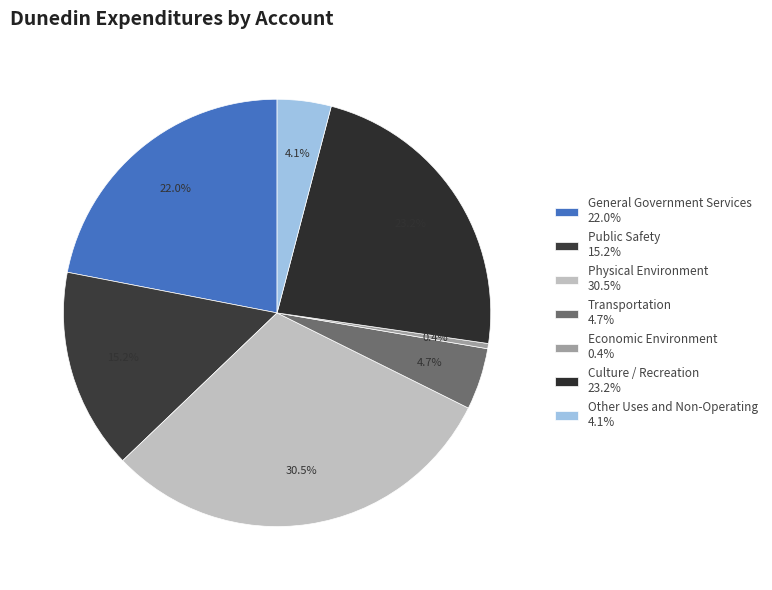

How many slices are in this pie chart?

7